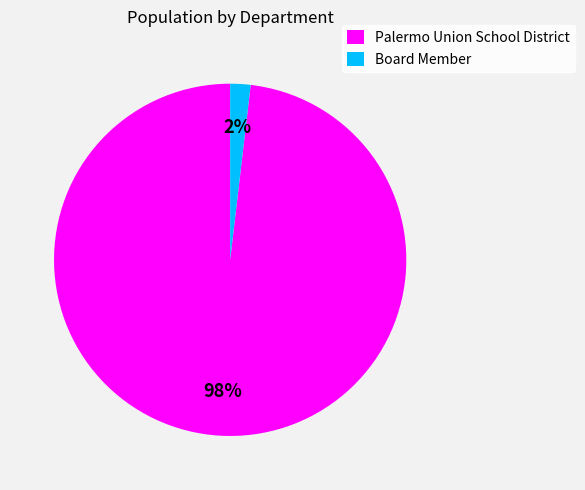

Between Board Member and Palermo Union School District, which is larger?

Palermo Union School District